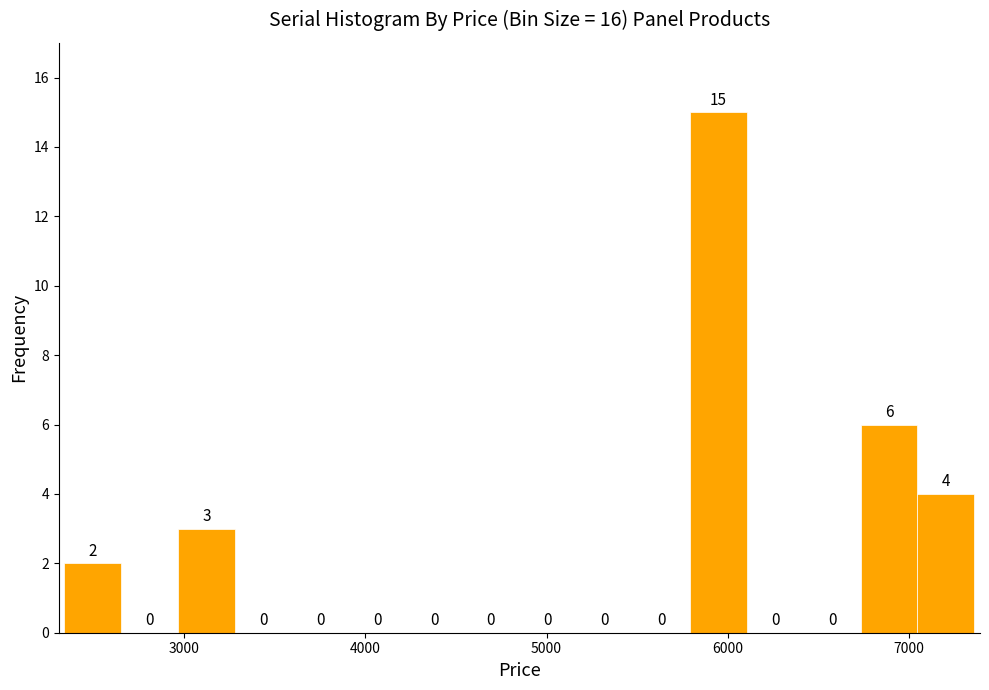

Around what value on the x-axis is the tallest bar? Give the approximate position of its centre, as read against the axis.

5900